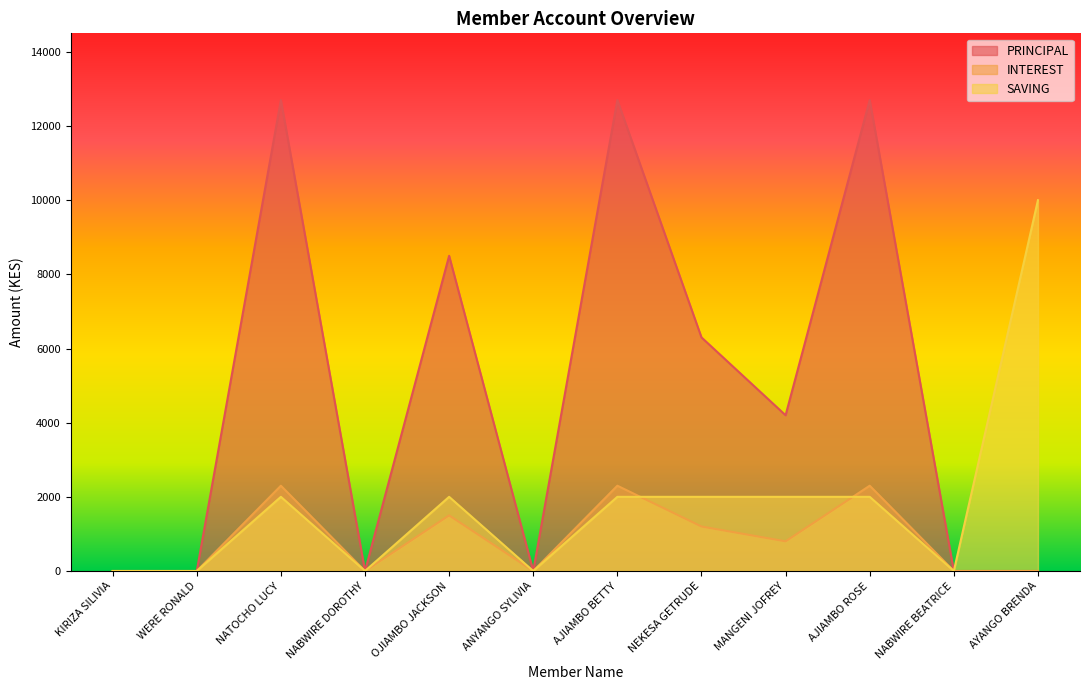

What is the label of the 2nd point from the right?

NABWIRE BEATRICE